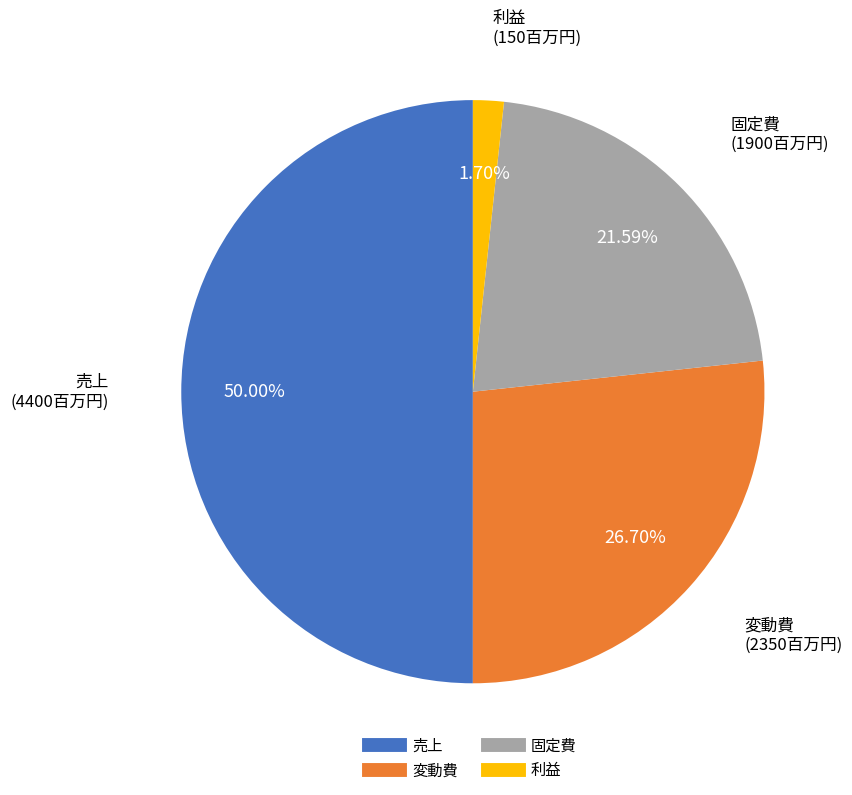

Which has a higher value, 利益 or 売上?

売上